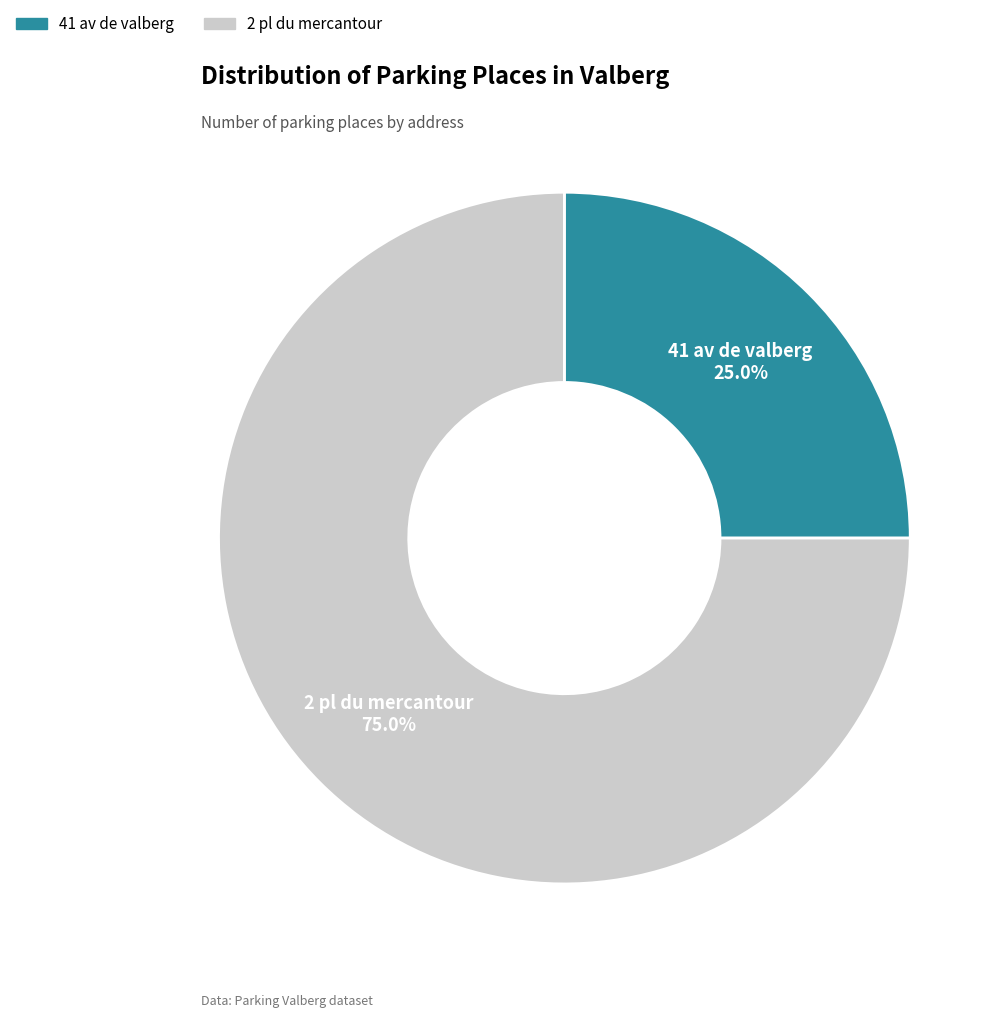

Which category has the smallest portion of the pie?

41 av de valberg